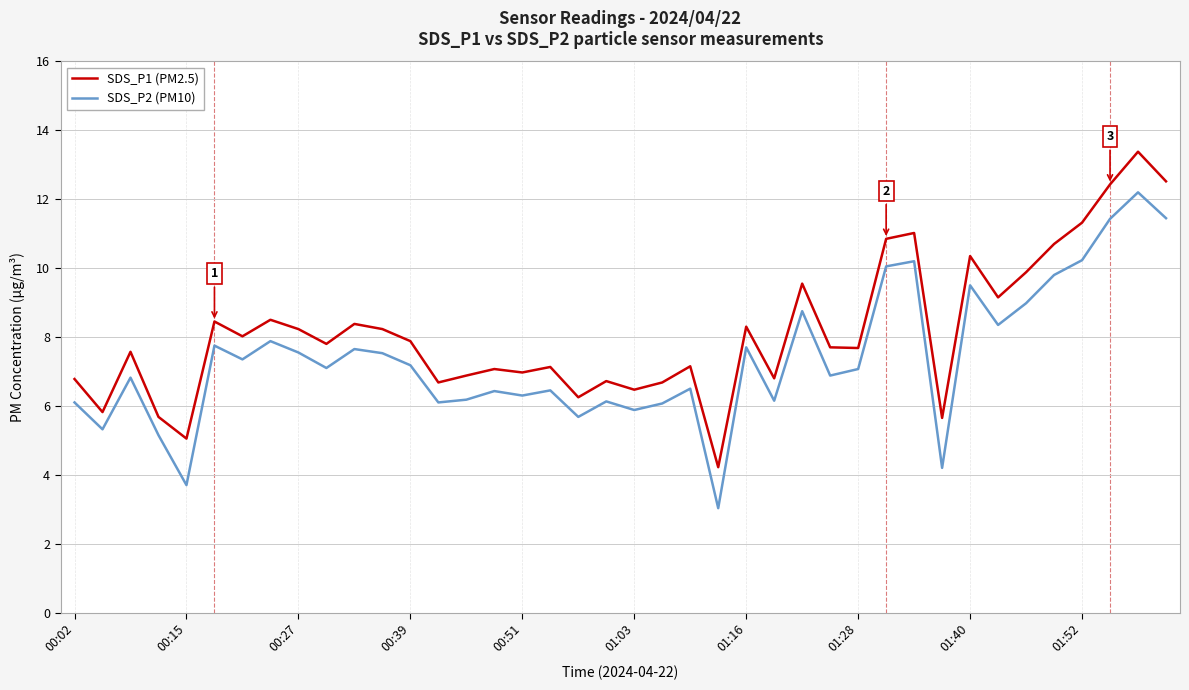

True or false: SDS_P1 (PM2.5) and SDS_P2 (PM10) intersect in this chart.

False